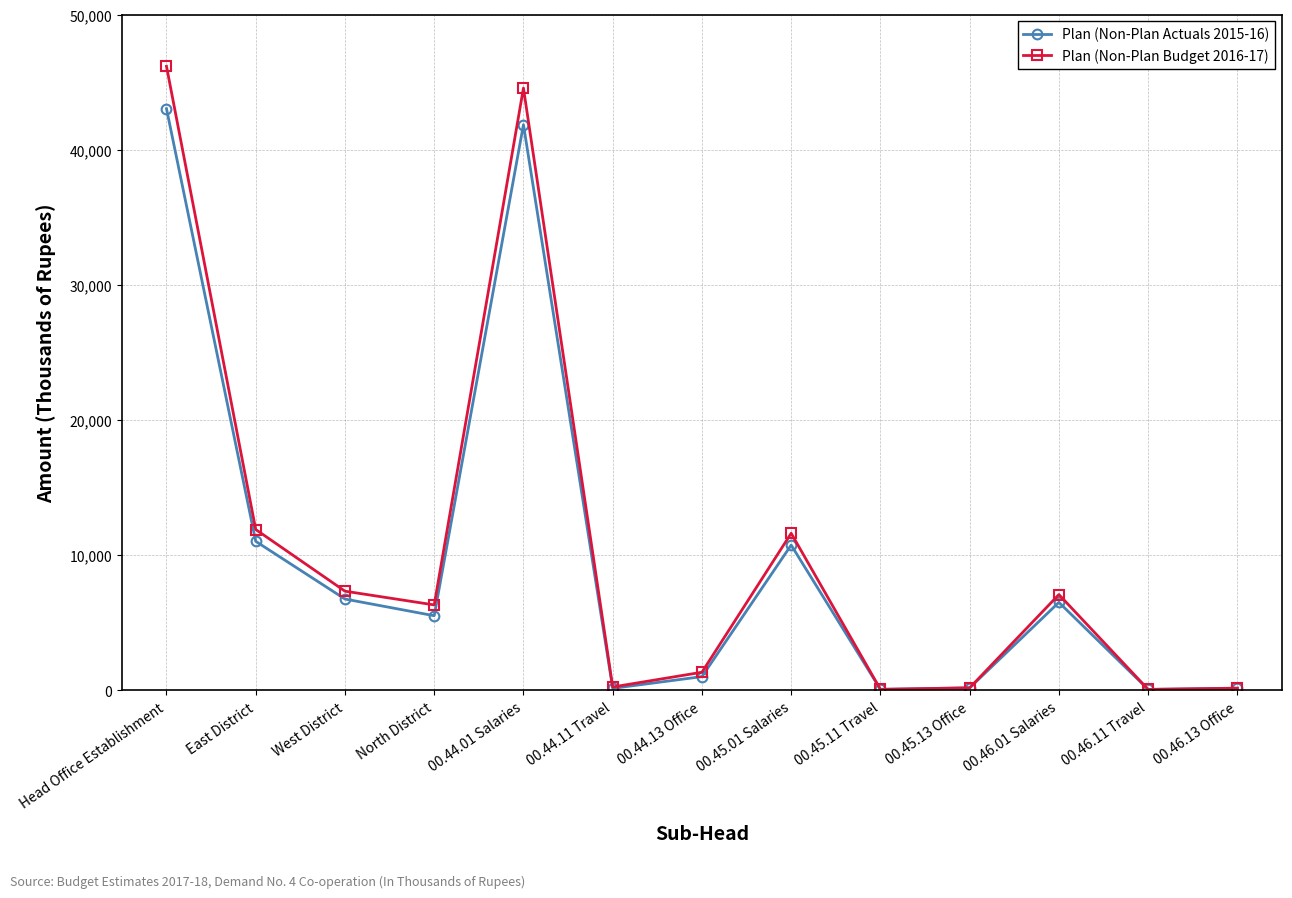

The value of Plan (Non-Plan Budget 2016-17) at 00.45.01 Salaries is 11629. True or false?

True